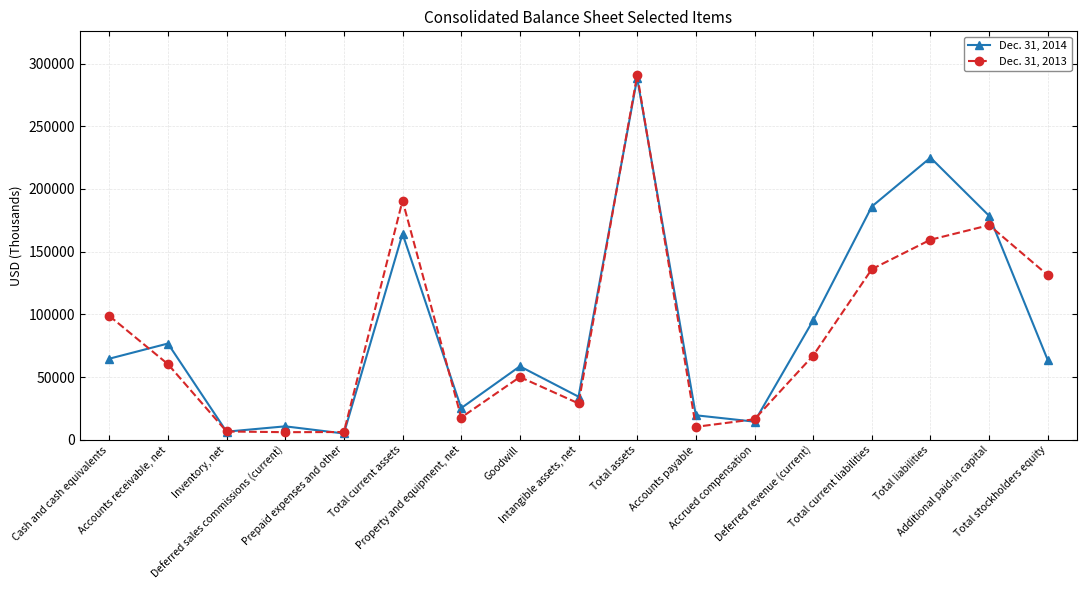

Between which two adjacent categories do Dec. 31, 2014 and Dec. 31, 2013 first intersect?

Cash and cash equivalents and Accounts receivable, net